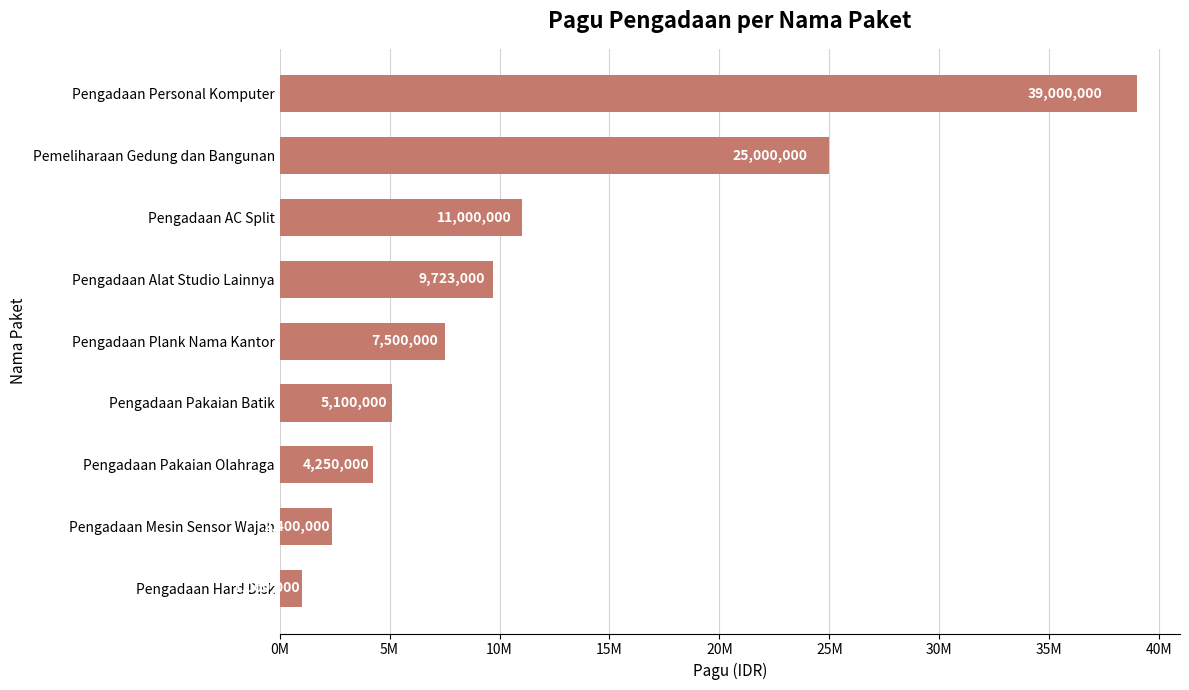

Are the bars horizontal?

Yes